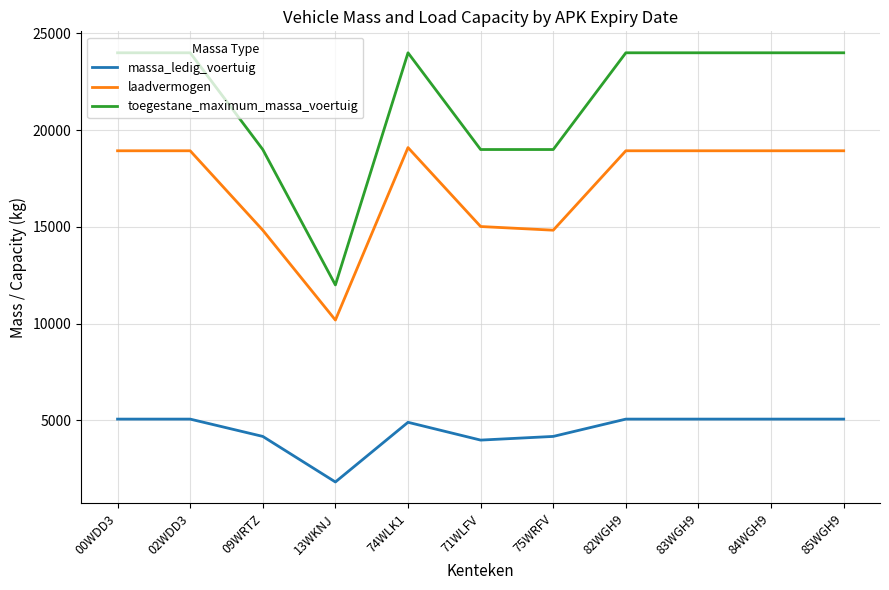

True or false: toegestane_maximum_massa_voertuig and laadvermogen cross at least once.

False